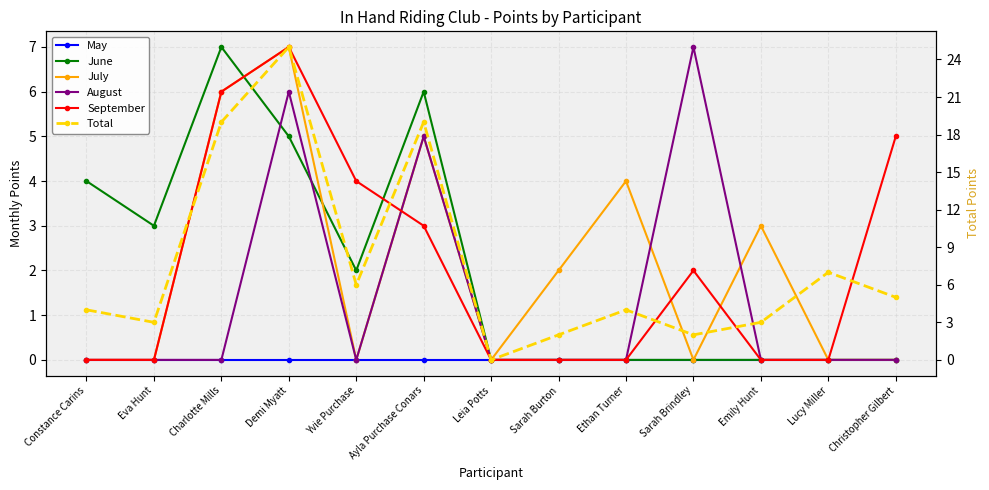

Count the number of data series in this chart.

6